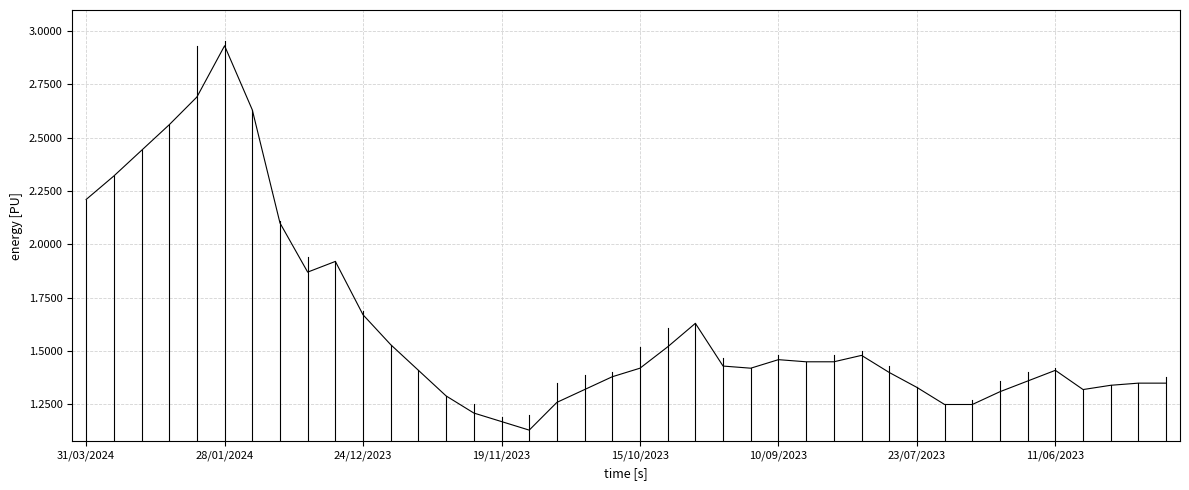

How many lines are shown in the chart?

3